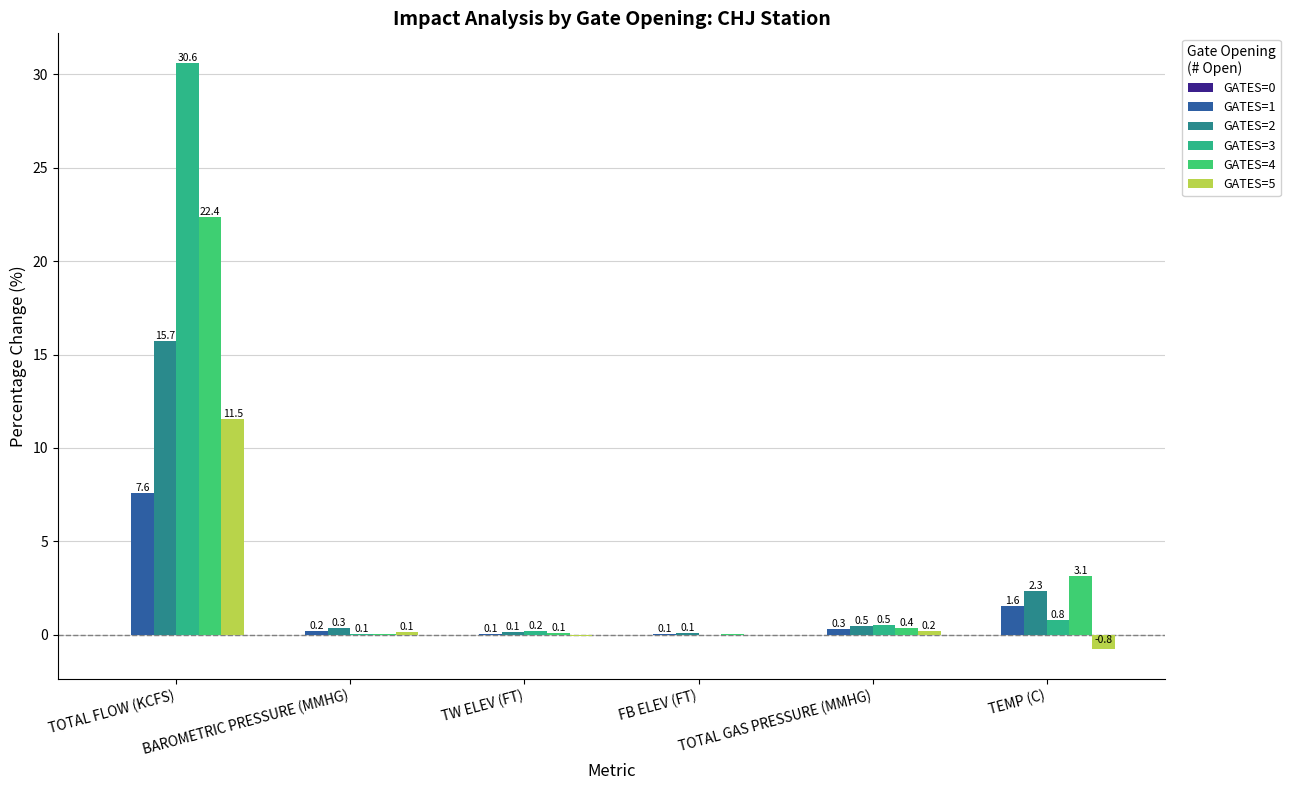

Reading left to right, extract all data points from this chart.

GATES=0: TOTAL FLOW (KCFS)=0.0	BAROMETRIC PRESSURE (MMHG)=0.0	TW ELEV (FT)=0.0	FB ELEV (FT)=0.0	TOTAL GAS PRESSURE (MMHG)=0.0	TEMP (C)=0.0
GATES=1: TOTAL FLOW (KCFS)=7.6	BAROMETRIC PRESSURE (MMHG)=0.2	TW ELEV (FT)=0.1	FB ELEV (FT)=0.1	TOTAL GAS PRESSURE (MMHG)=0.3	TEMP (C)=1.6
GATES=2: TOTAL FLOW (KCFS)=15.7	BAROMETRIC PRESSURE (MMHG)=0.3	TW ELEV (FT)=0.1	FB ELEV (FT)=0.1	TOTAL GAS PRESSURE (MMHG)=0.5	TEMP (C)=2.3
GATES=3: TOTAL FLOW (KCFS)=30.6	BAROMETRIC PRESSURE (MMHG)=0.1	TW ELEV (FT)=0.2	FB ELEV (FT)=0.0	TOTAL GAS PRESSURE (MMHG)=0.5	TEMP (C)=0.8
GATES=4: TOTAL FLOW (KCFS)=22.4	BAROMETRIC PRESSURE (MMHG)=0.0	TW ELEV (FT)=0.1	FB ELEV (FT)=0.0	TOTAL GAS PRESSURE (MMHG)=0.4	TEMP (C)=3.1
GATES=5: TOTAL FLOW (KCFS)=11.5	BAROMETRIC PRESSURE (MMHG)=0.1	TW ELEV (FT)=-0.0	FB ELEV (FT)=-0.0	TOTAL GAS PRESSURE (MMHG)=0.2	TEMP (C)=-0.8